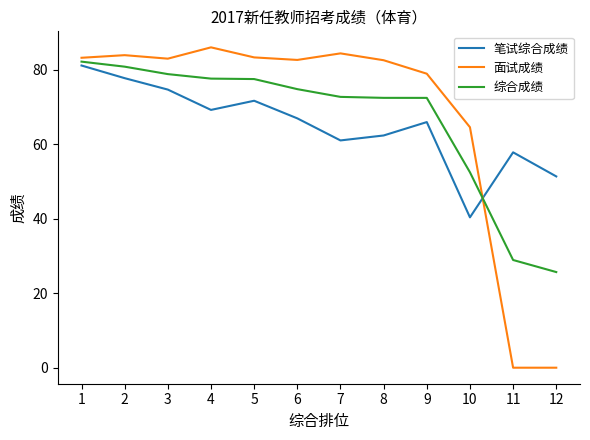

Between 1 and 12, which series saw the biggest shift?

面试成绩